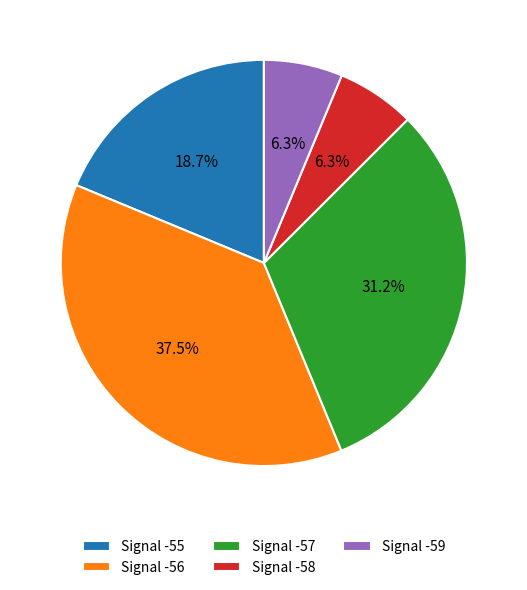

Is there a majority slice in this chart?

No